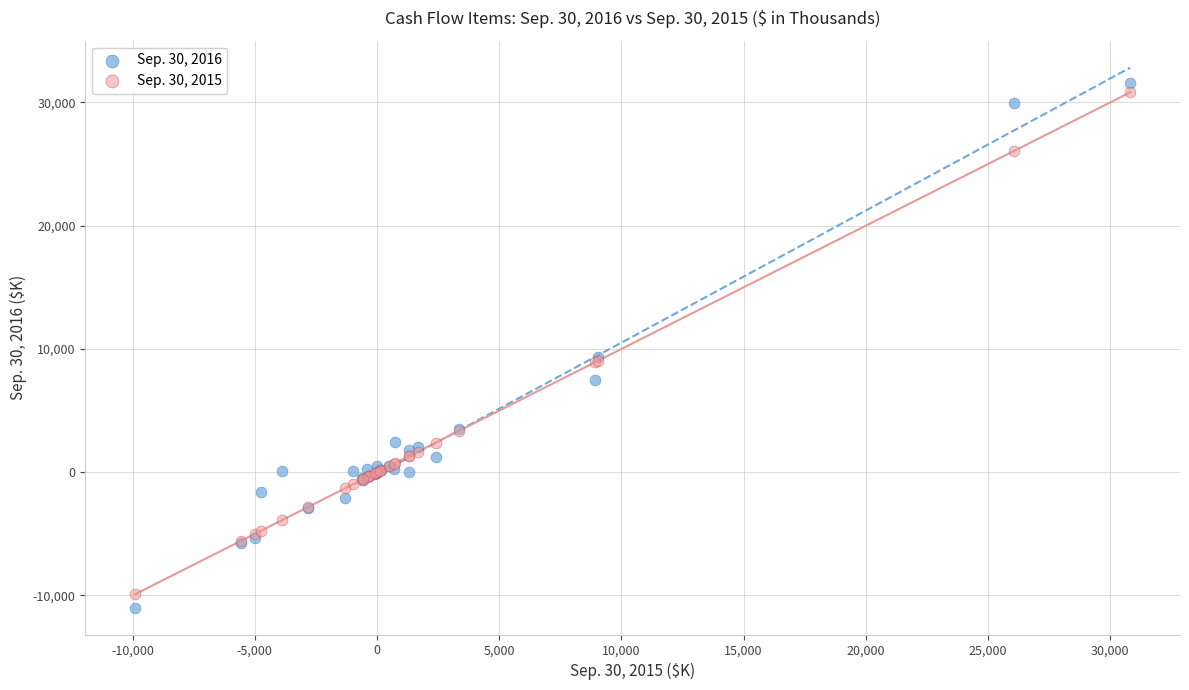

Which series has the widest spread of Y values?

Sep. 30, 2016